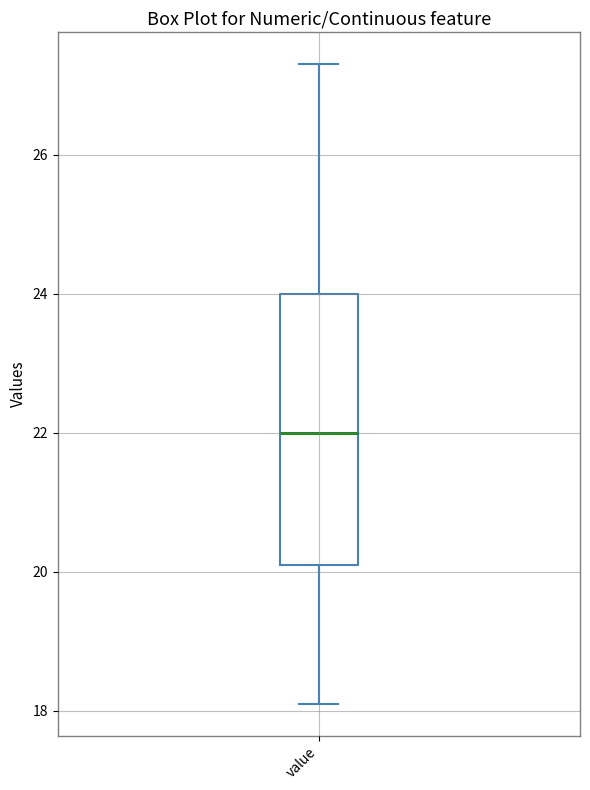

Transcribe this box plot: give where the median line is, the range the box spans, and where the two whiskers end, as read against the y-axis. The values are not printed on the chart, so give them approximately, as read against the axis.

median 22.0, box 20.2 to 24.0, whiskers 18.2 to 27.4